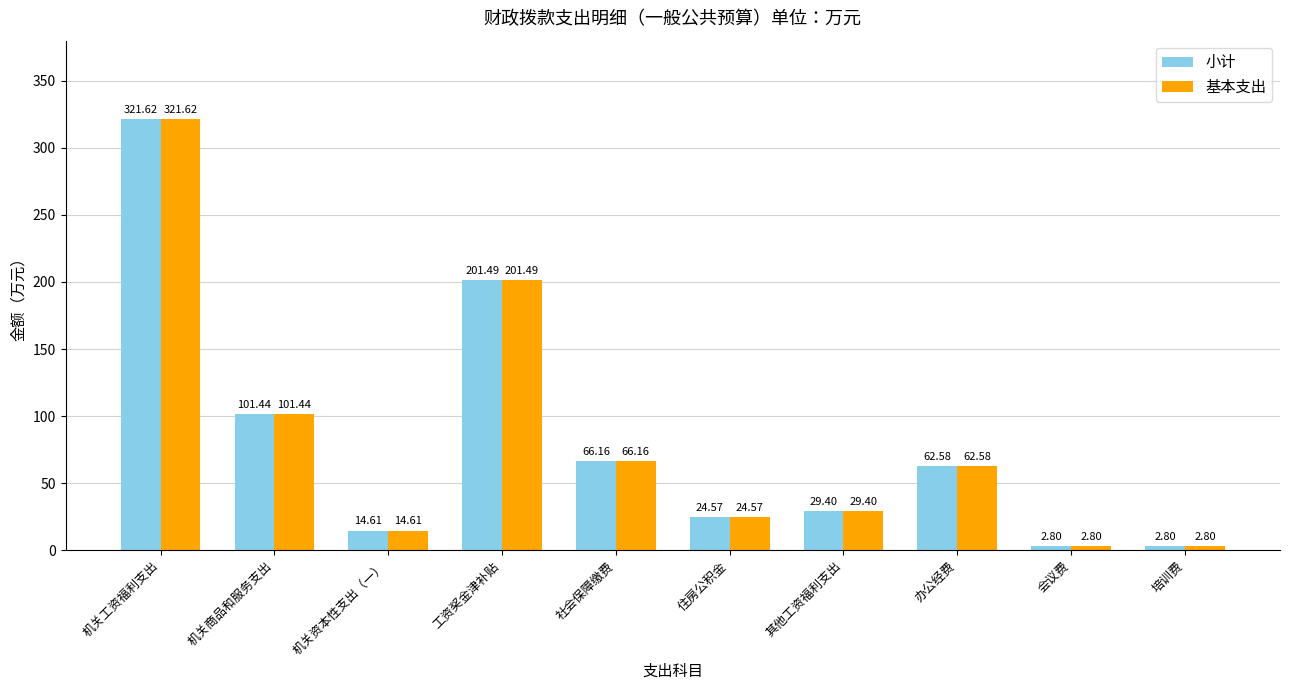

What is the label of the 9th bar from the right?

机关商品和服务支出